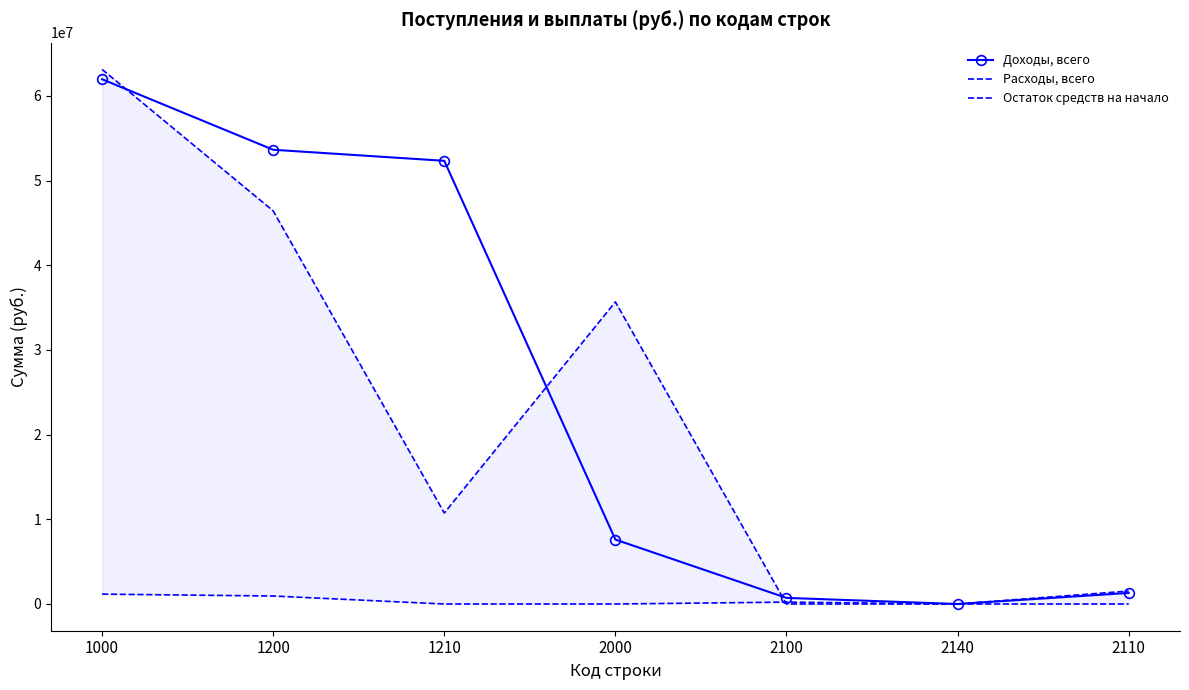

True or false: Остаток средств на начало and Доходы, всего intersect in this chart.

False